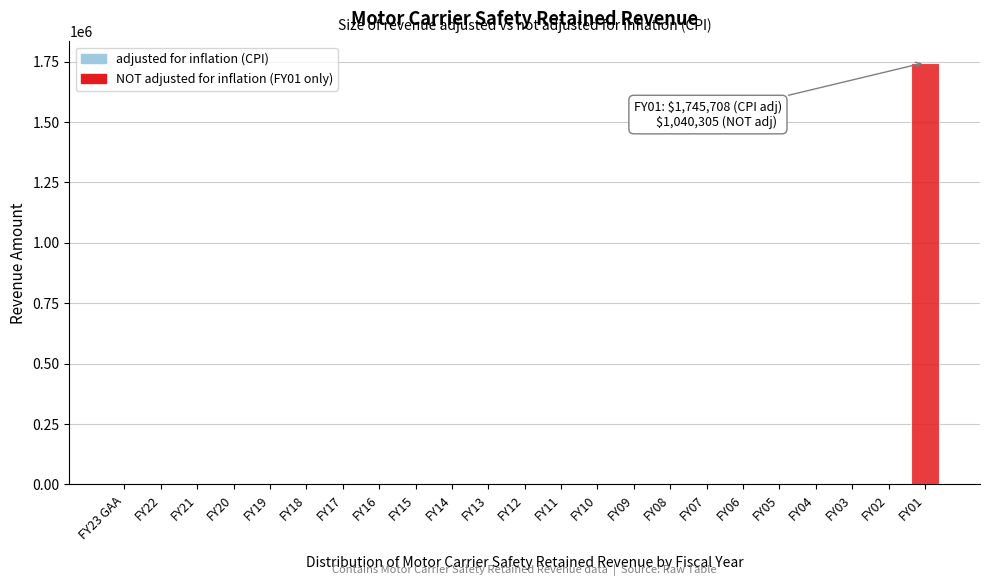

Reading right to left, extract all data points from this chart.

FY01=1745708	FY02=0	FY03=0	FY04=0	FY05=0	FY06=0	FY07=0	FY08=0	FY09=0	FY10=0	FY11=0	FY12=0	FY13=0	FY14=0	FY15=0	FY16=0	FY17=0	FY18=0	FY19=0	FY20=0	FY21=0	FY22=0	FY23 GAA=0